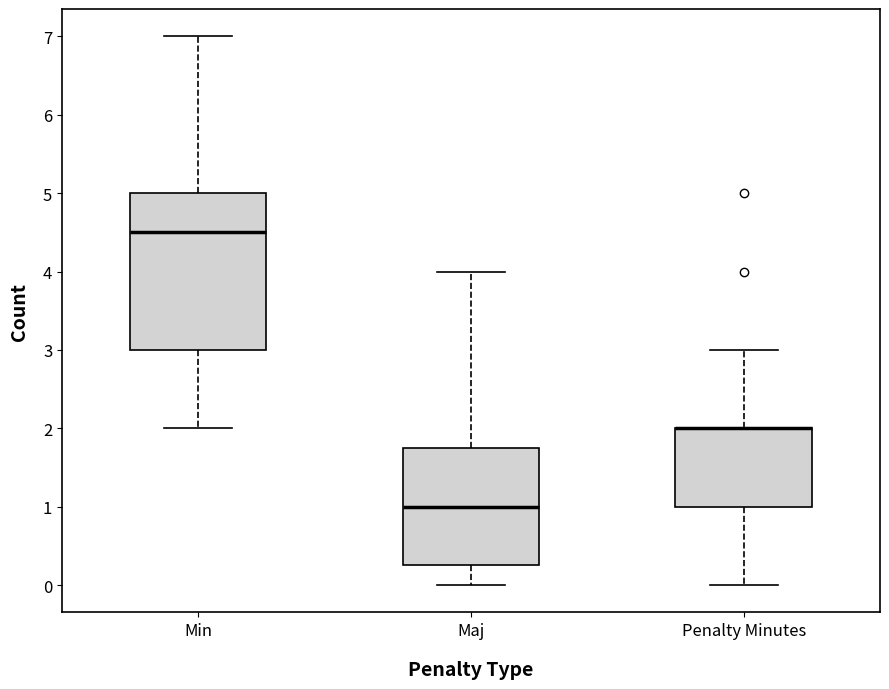

Reading left to right, transcribe this box plot: for each box, give where its median line is, the range the box spans, and where its two whiskers end, as read against the y-axis. The values are not printed on the chart, so give them approximately, as read against the axis.

Min: median 4.5, box 3.0 to 5.0, whiskers 2.0 to 7.0
Maj: median 1.0, box 0.3 to 1.8, whiskers 0.0 to 4.0
Penalty Minutes: median 2.0 (drawn on the box's upper edge), box 1.0 to 2.0, whiskers 0.0 to 3.0